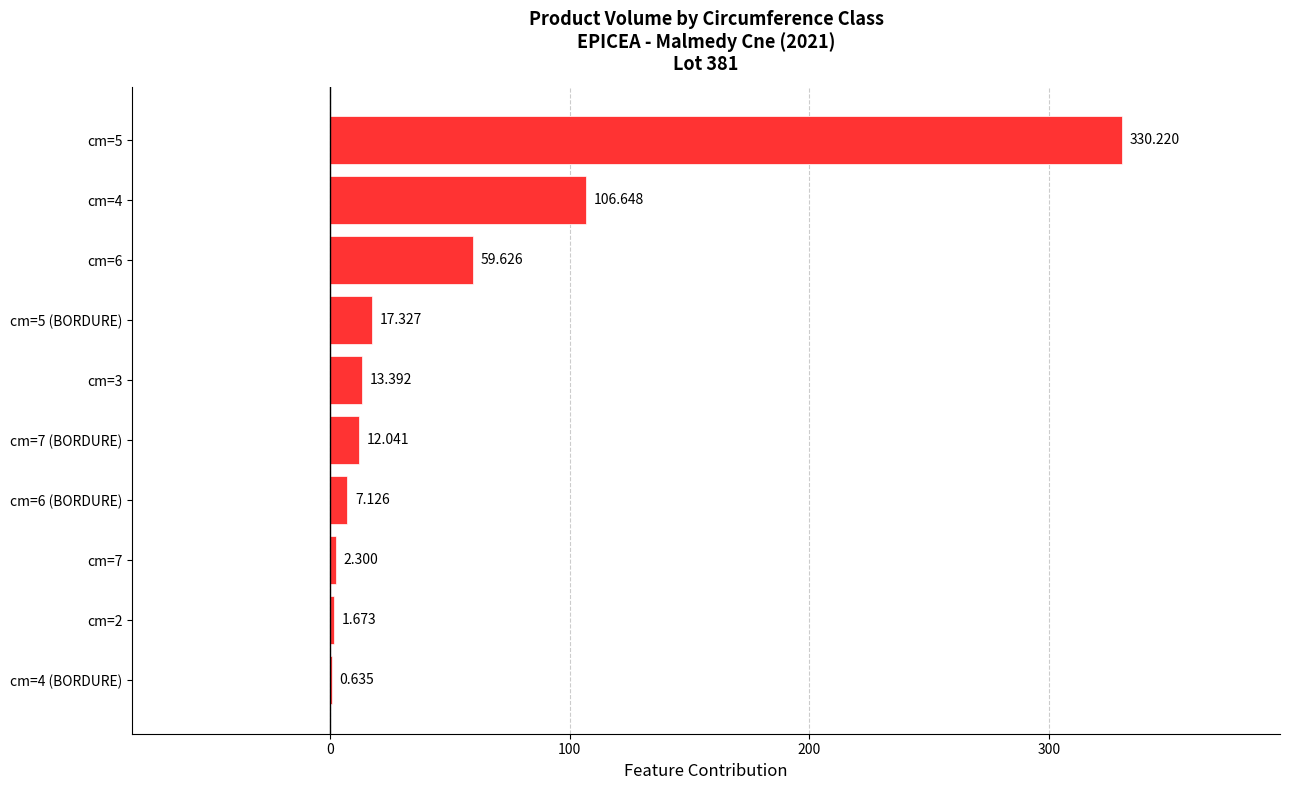

Which category has the highest value across all series?

cm=5